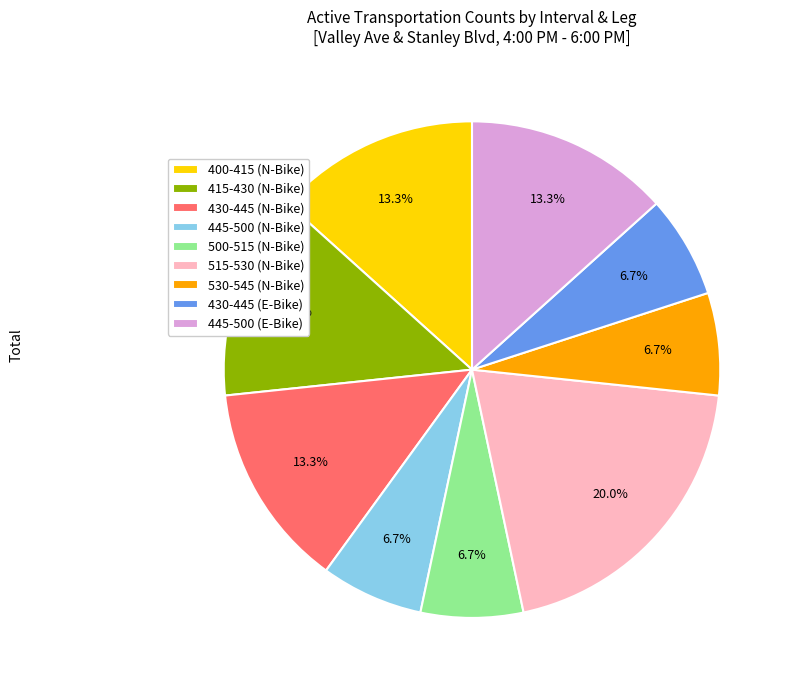

Is there a majority slice in this chart?

No